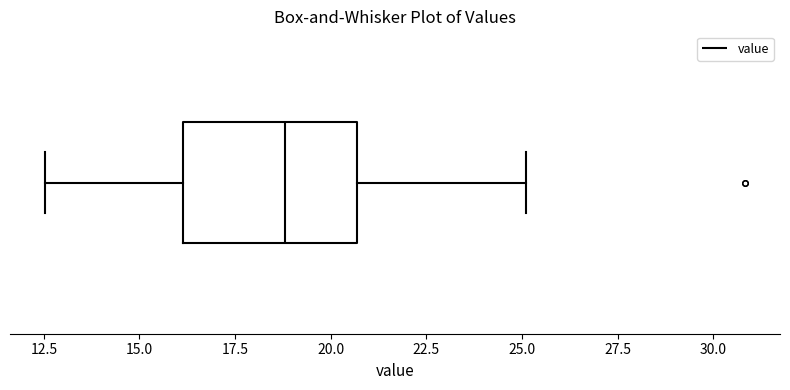

Transcribe this box plot: give where the median line is, the range the box spans, and where the two whiskers end, as read against the x-axis. The values are not printed on the chart, so give them approximately, as read against the axis.

median 19.0, box 16.0 to 20.5, whiskers 12.5 to 25.0